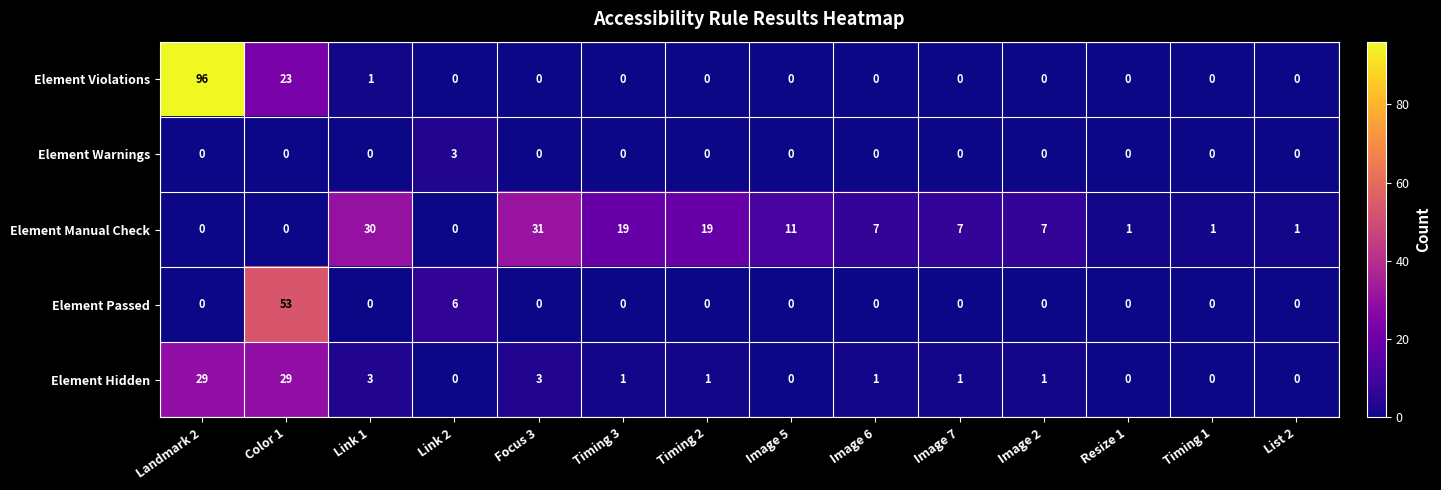

What is the difference between the highest and lowest values at Timing 1?

1